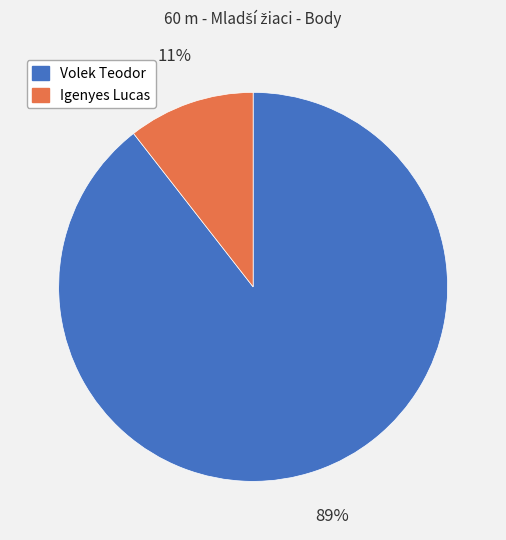

How many slices are in this pie chart?

2